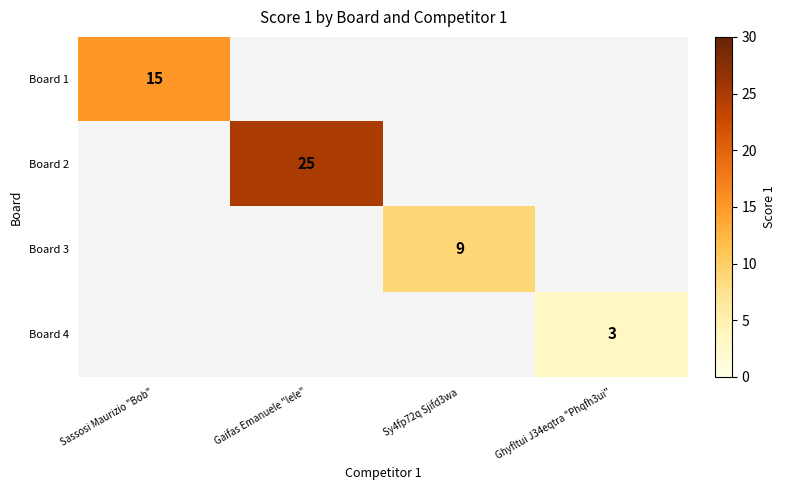

What is the maximum value for Board 1?

15.0